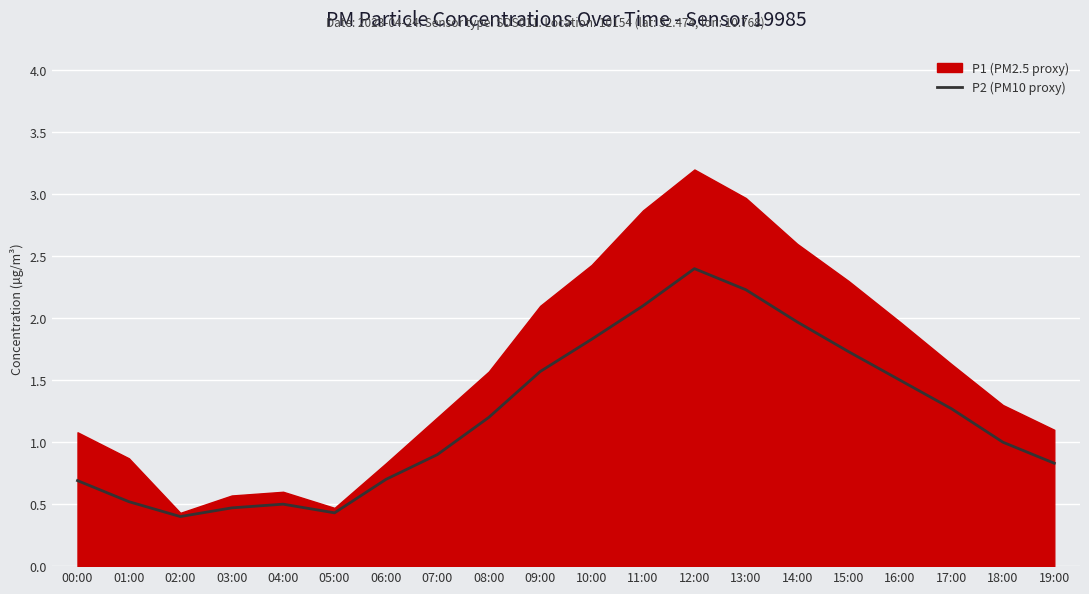

Read the value at 19:00.

0.8